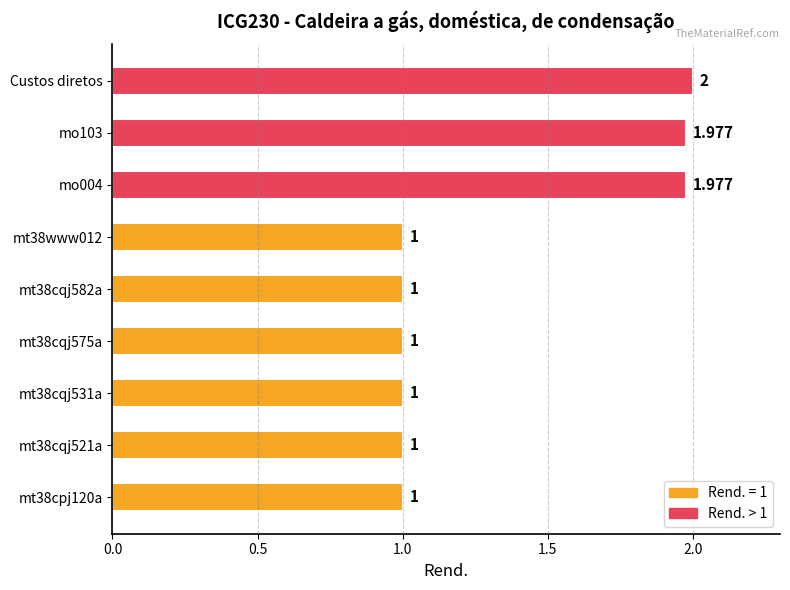

What is the average value?

1.3